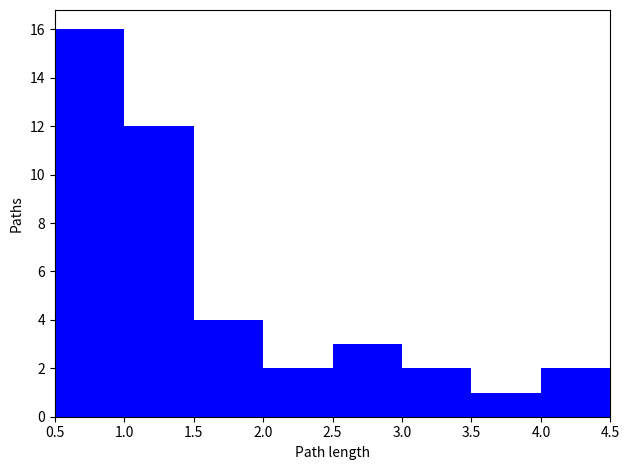

Which range on the x-axis has the tallest bar?

0.5 to 1.0